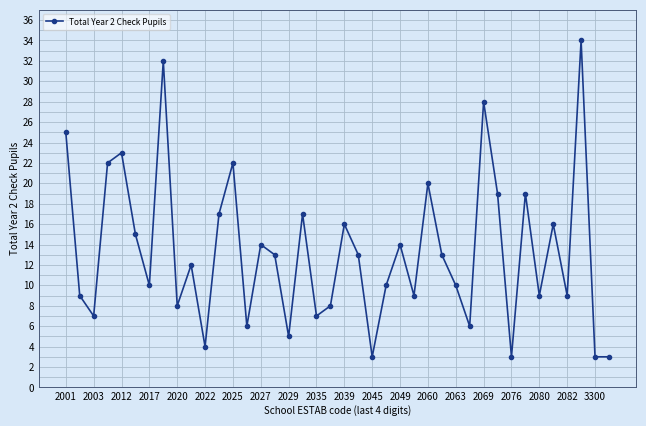

What is the smallest value displayed?

3